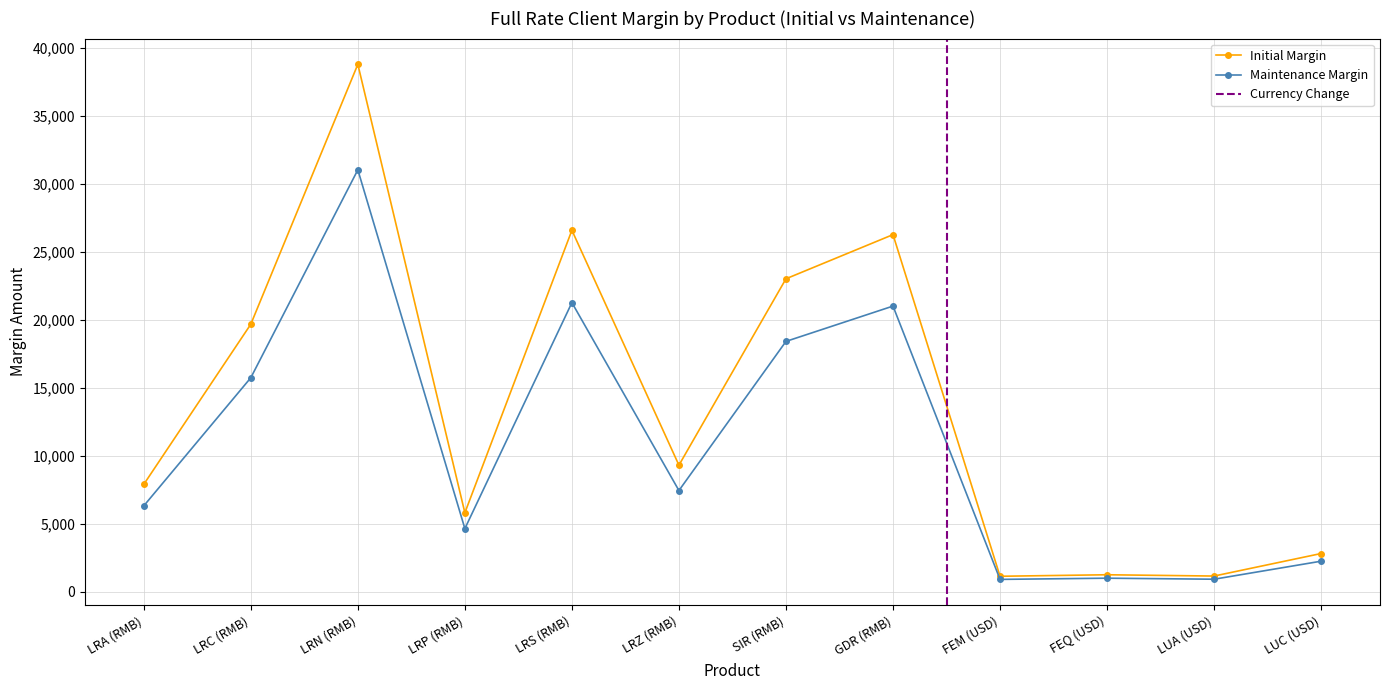

At which category is the sum across all series the highest?

LRN (RMB)